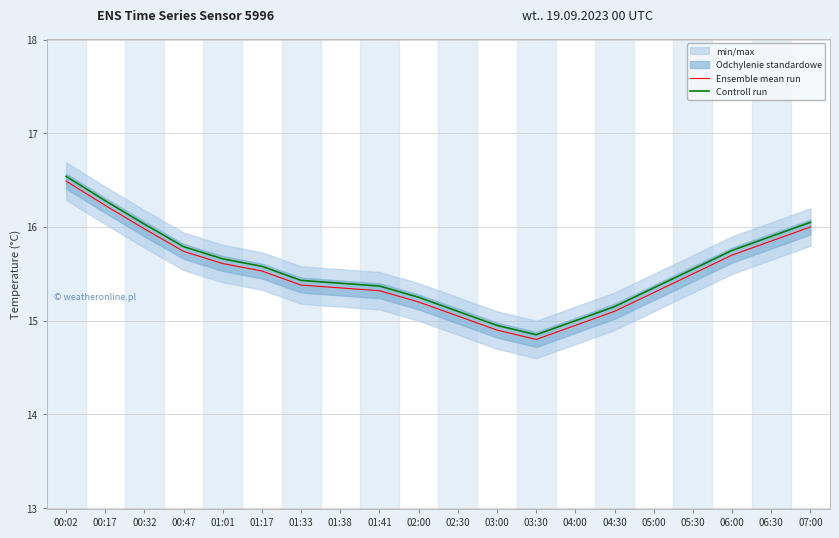

Which label corresponds to the largest value in the chart?

00:02